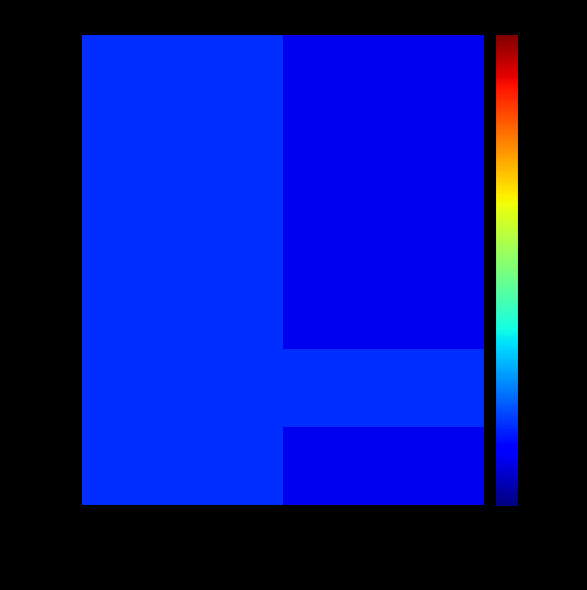

How many series are shown in this chart?

6